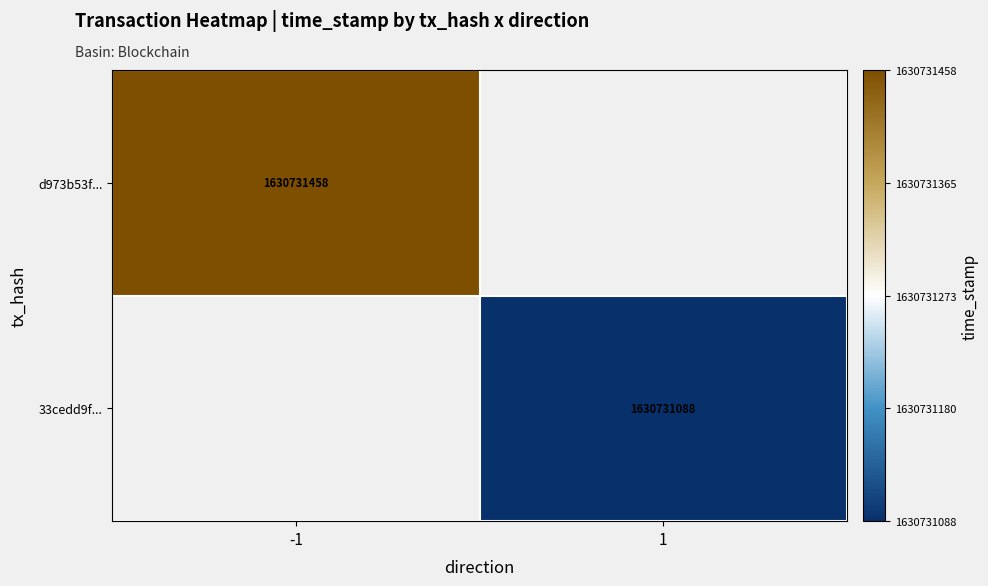

What is the average value of the d973b53fdf4368578a6a2fae526386850d70ab2 series?

815365728